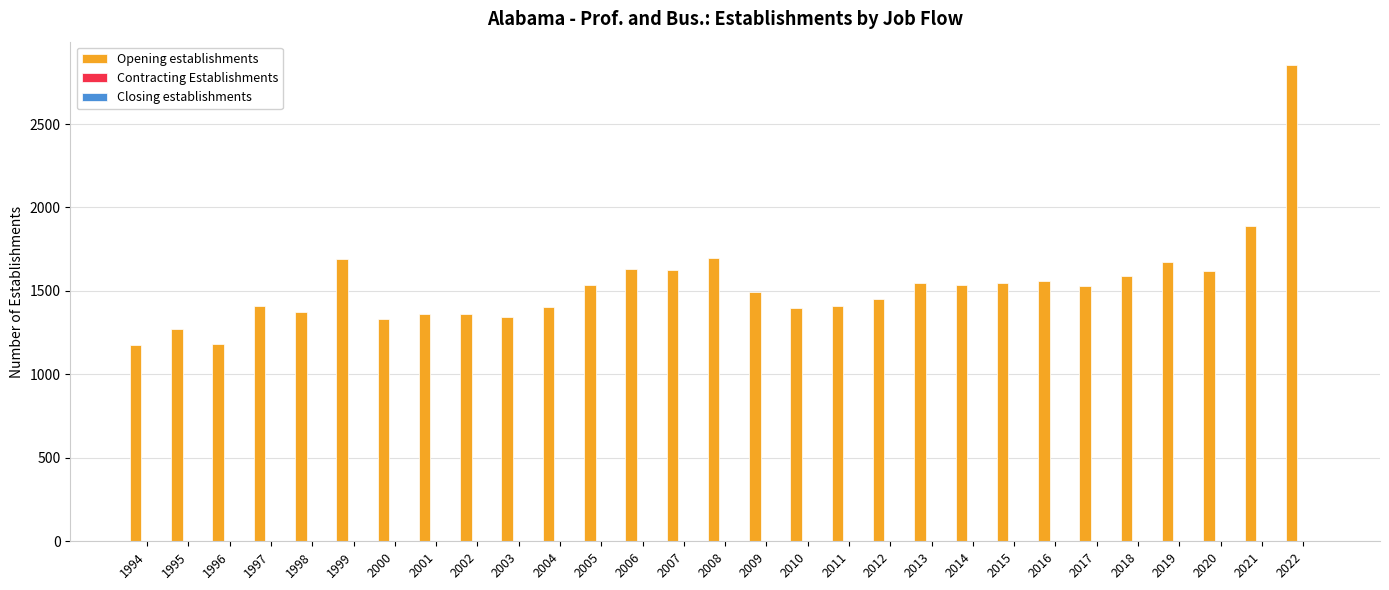

What is the value of the 13th bar from the left?

1629